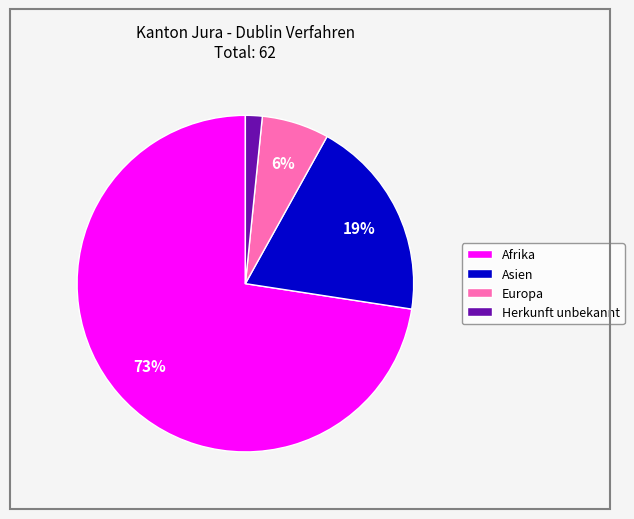

Is it true that Asien is 8% of the pie?

False